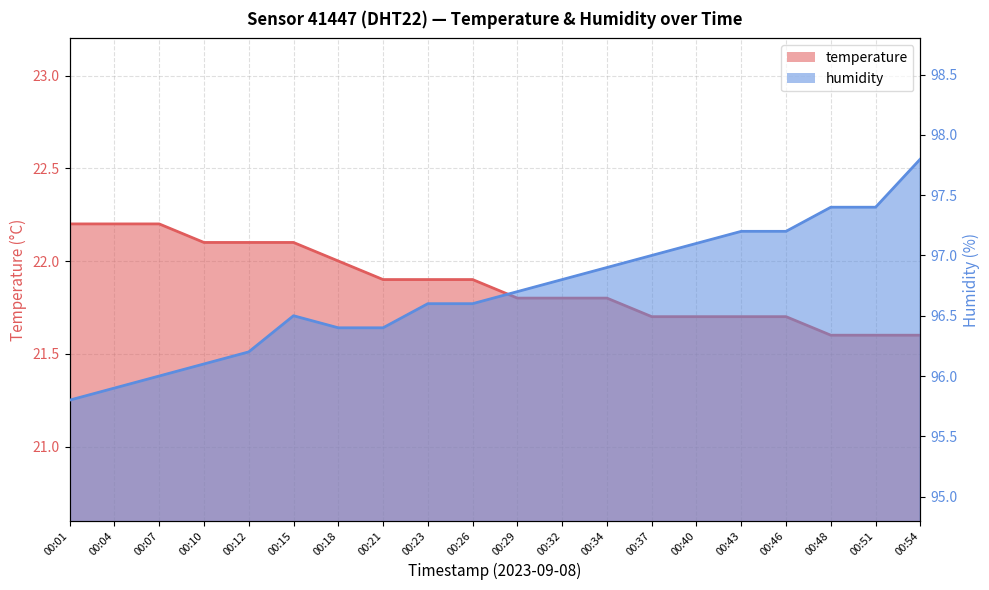

Rank the series by their average value, from lowest to highest.

temperature, humidity